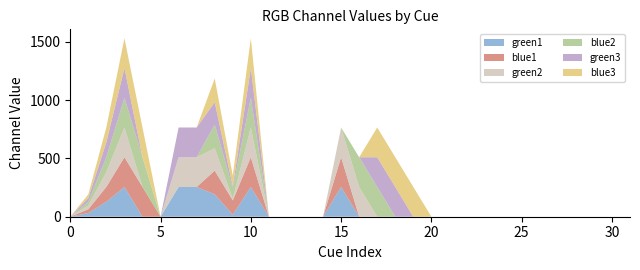

Reading left to right, transcribe all the data shown in this chart.

green1: 0	32	128	255	0	0	255	255	192	16	255	0	0	0	0	255	0	0	0	0	0	0	0	0	0	0	0	0	0	0	0	0
blue1: 0	32	128	255	255	0	0	0	203	124	255	0	0	0	0	255	0	0	0	0	0	0	0	0	0	0	0	0	0	0	0	0
green2: 0	32	128	255	0	0	255	255	192	15	255	0	0	0	0	255	255	0	0	0	0	0	0	0	0	0	0	0	0	0	0	0
blue2: 0	32	128	255	255	0	0	0	203	91	255	0	0	0	0	0	255	255	0	0	0	0	0	0	0	0	0	0	0	0	0	0
green3: 0	32	128	255	0	0	255	255	192	15	255	0	0	0	0	0	0	255	255	0	0	0	0	0	0	0	0	0	0	0	0	0
blue3: 0	32	128	255	255	0	0	0	203	91	255	0	0	0	0	0	0	255	255	255	0	0	0	0	0	0	0	0	0	0	0	0